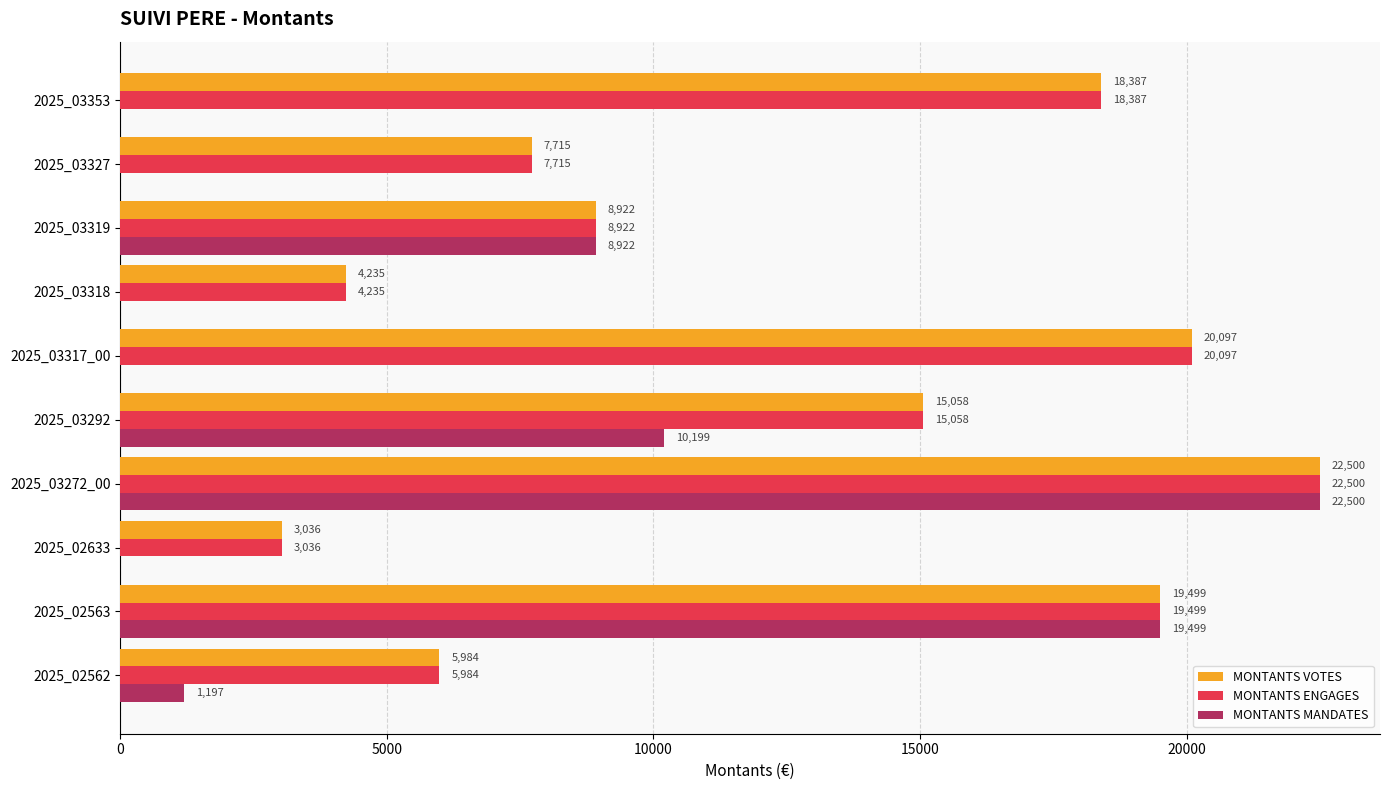

At which category is the sum across all series the highest?

2025_03272_00